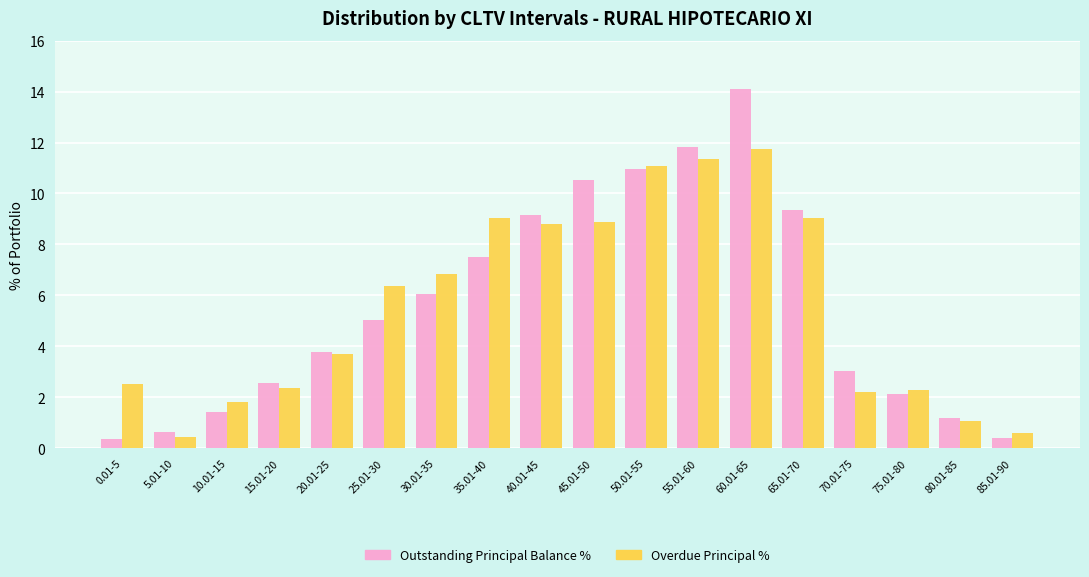

Is the value of Overdue Principal % at 75.01-80 greater than the value of Outstanding Principal Balance % at 25.01-30?

No